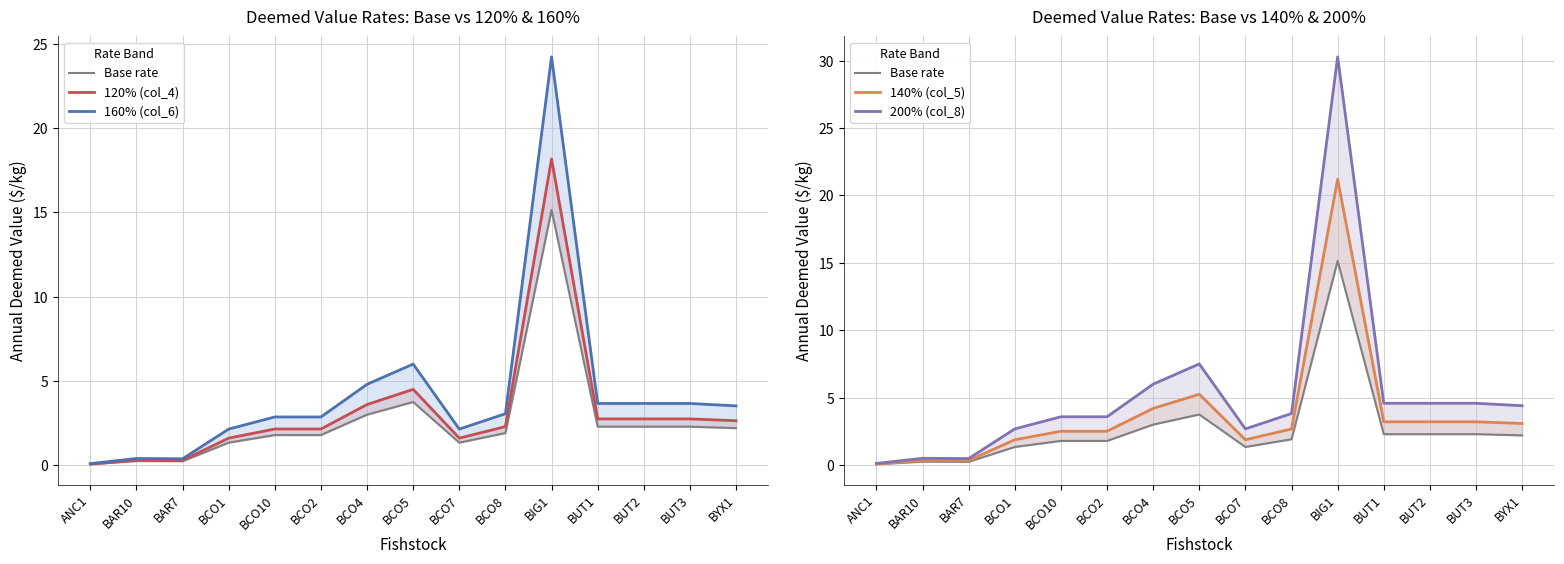

Reading left to right, transcribe all the data shown in this chart.

Base rate: 0.1	0.2	0.2	1.3	1.8	1.8	3.0	3.8	1.3	1.9	15.1	2.3	2.3	2.3	2.2
120% (col_4): 0.1	0.3	0.3	1.6	2.1	2.1	3.6	4.5	1.6	2.3	18.2	2.7	2.7	2.7	2.6
160% (col_6): 0.1	0.4	0.4	2.1	2.9	2.9	4.8	6.0	2.1	3.1	24.2	3.7	3.7	3.7	3.5
140% (col_5): 0.1	0.3	0.3	1.9	2.5	2.5	4.2	5.2	1.9	2.7	21.2	3.2	3.2	3.2	3.1
200% (col_8): 0.1	0.5	0.5	2.7	3.6	3.6	6.0	7.5	2.7	3.8	30.3	4.6	4.6	4.6	4.4